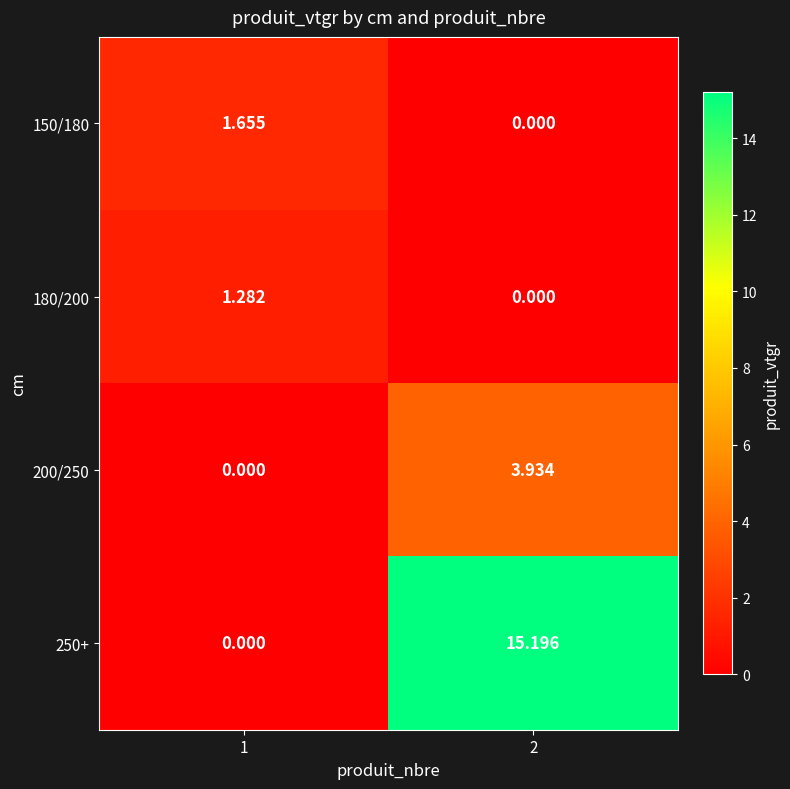

Is the value of 200/250 at 1 greater than the value of 250+ at 2?

No